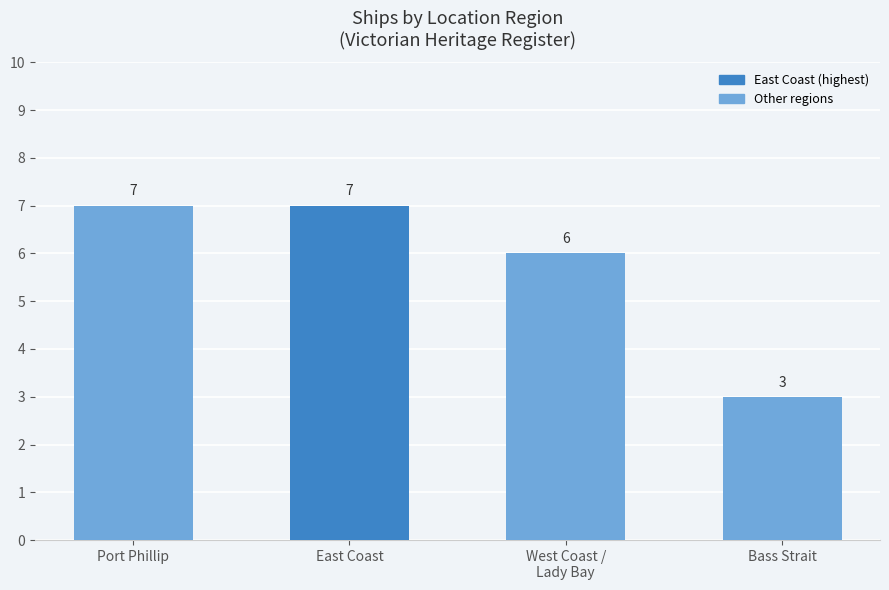

What is the maximum value shown in the chart?

7